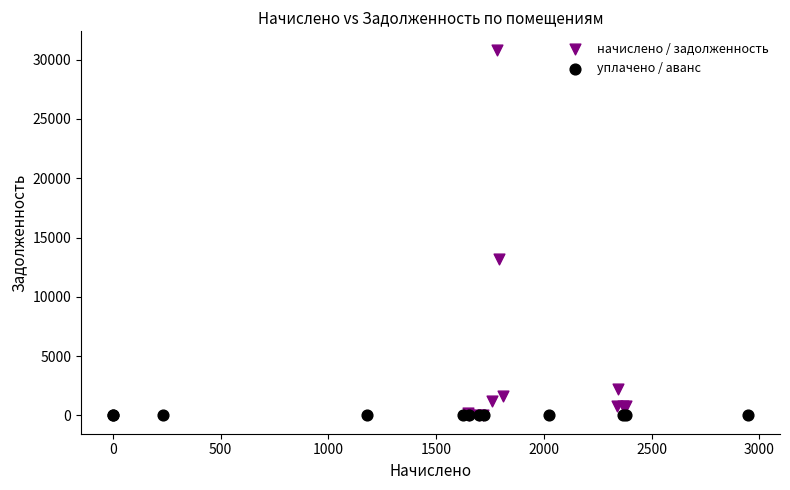

Which series has the widest spread of Y values?

начислено / задолженность